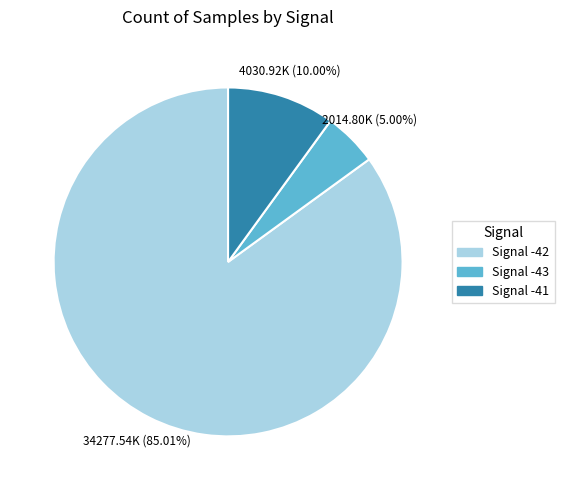

How many slices are in this pie chart?

3